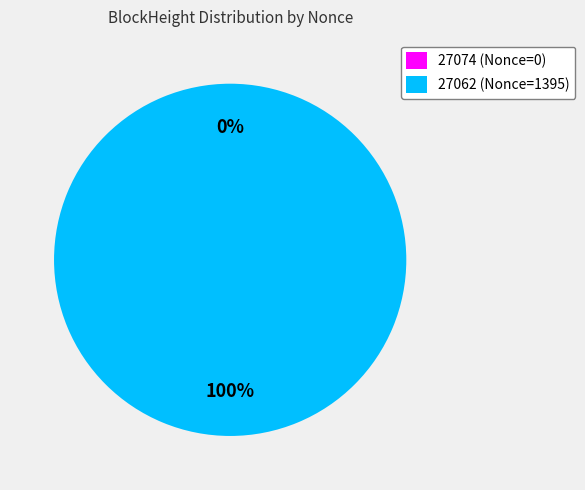

What portion of the pie excludes 27074?

100.0%